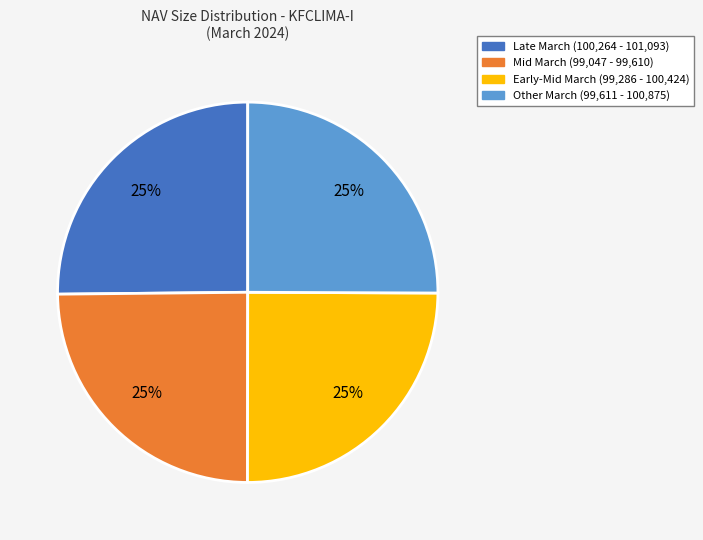

How many slices are in this pie chart?

4